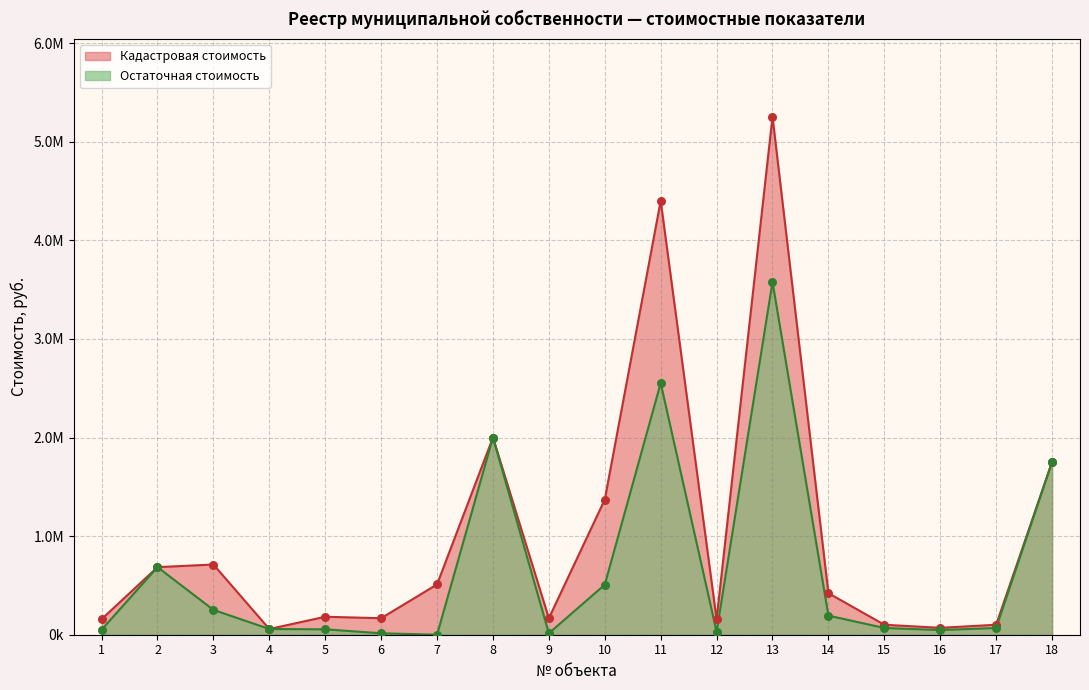

Which series has the largest Y range (max minus min)?

Кадастровая стоимость